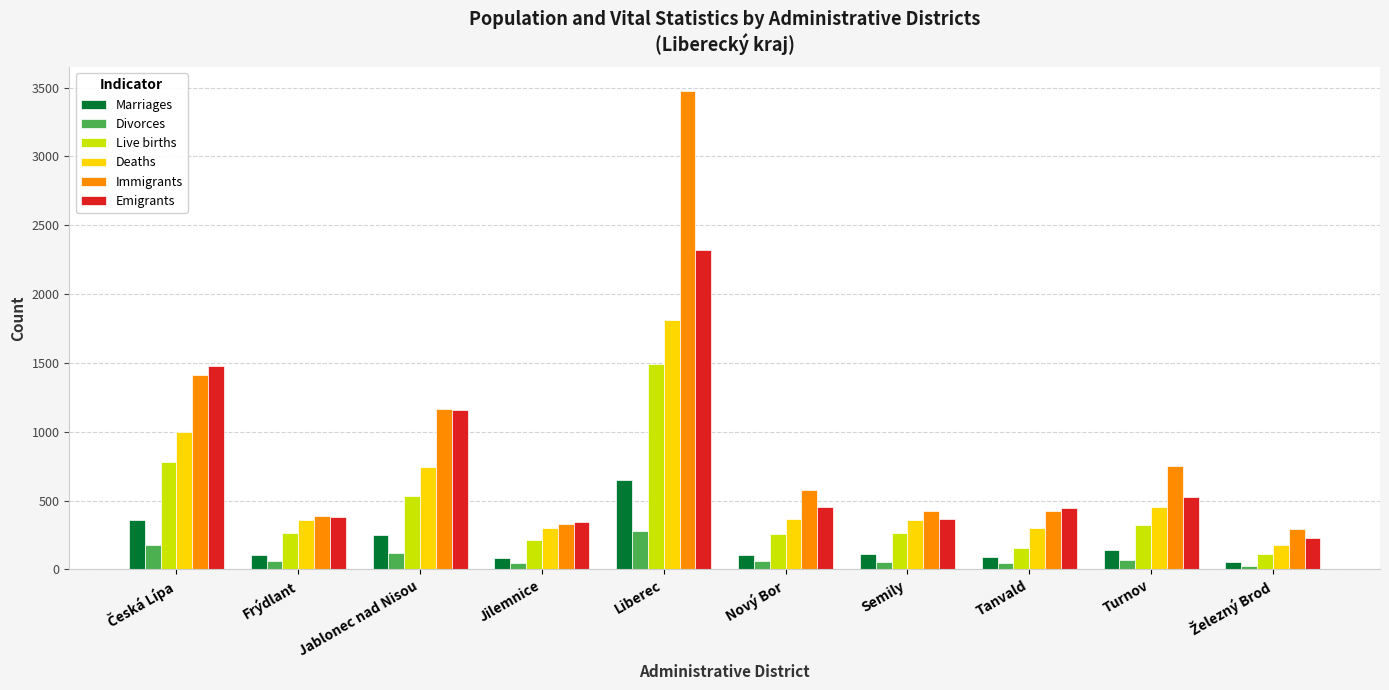

What is the difference between the maximum and minimum values in the Marriages series?

598